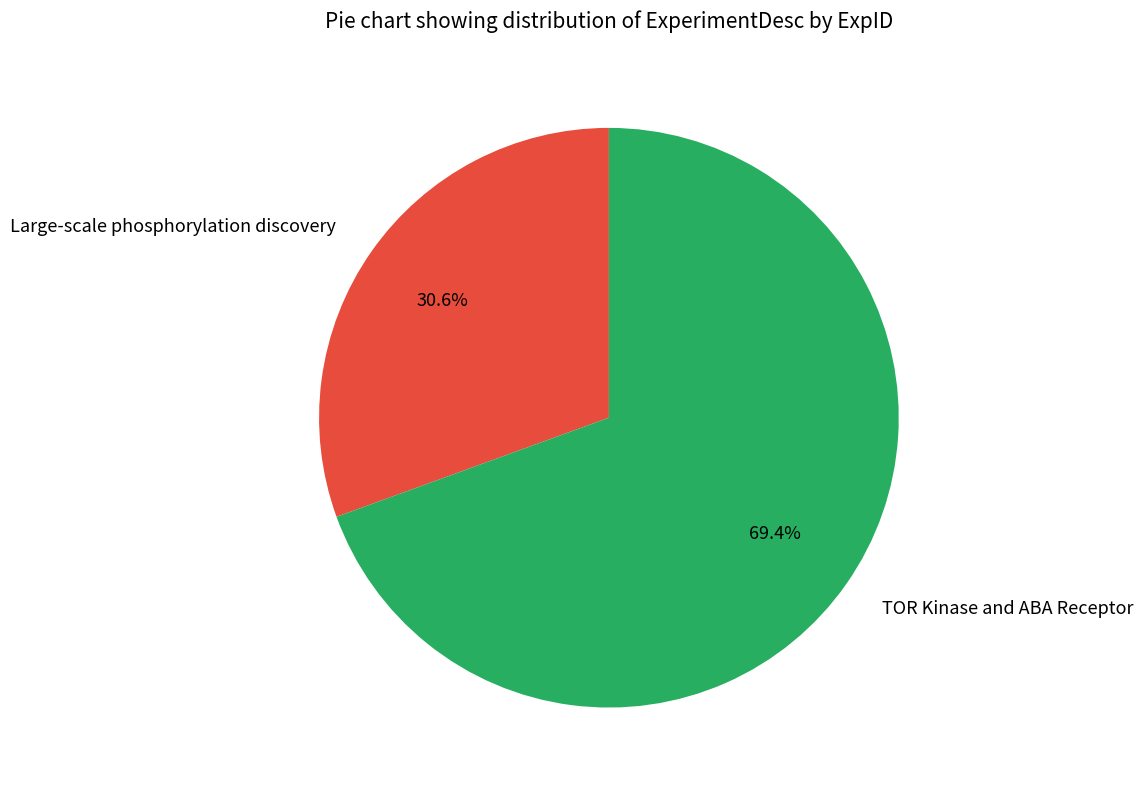

Which slice represents more than half of the pie?

TOR Kinase and ABA Receptor